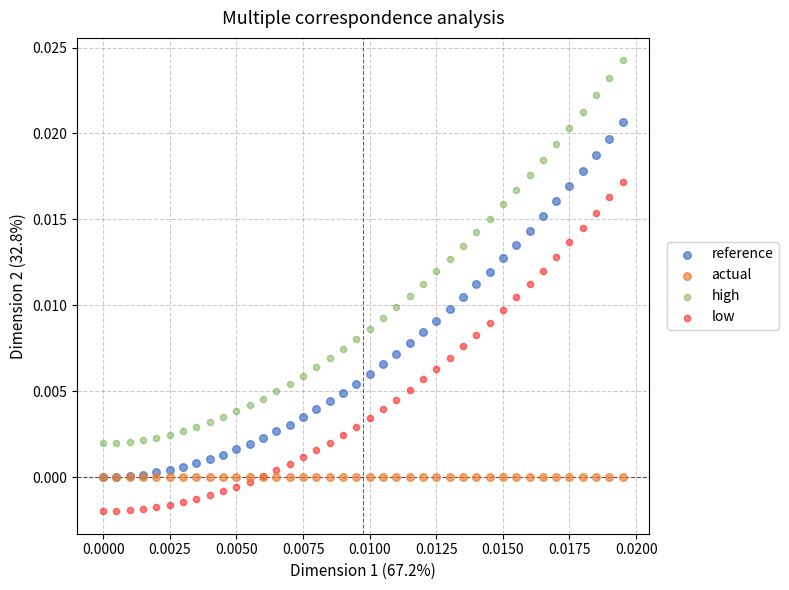

Which series contains the highest Y value?

high